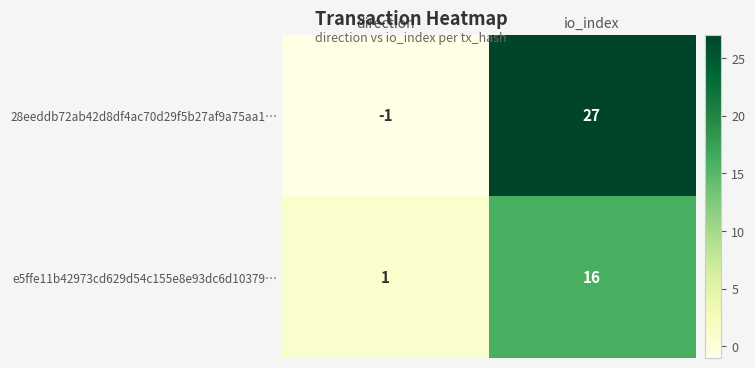

What is the difference between the e5ffe11b42973cd629d54c155e8e93dc6d10379… values at direction and io_index?

15